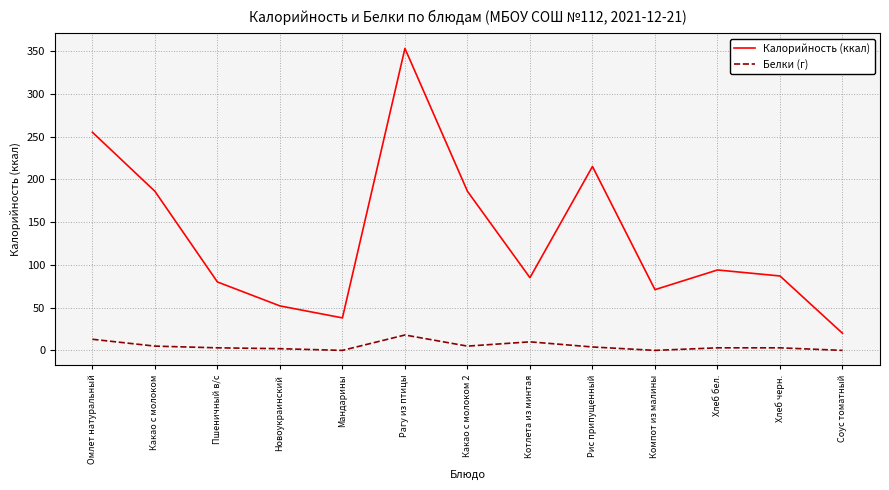

What is the approximate value of Калорийность (ккал) at Новоукраинский, to the nearest 10?

50